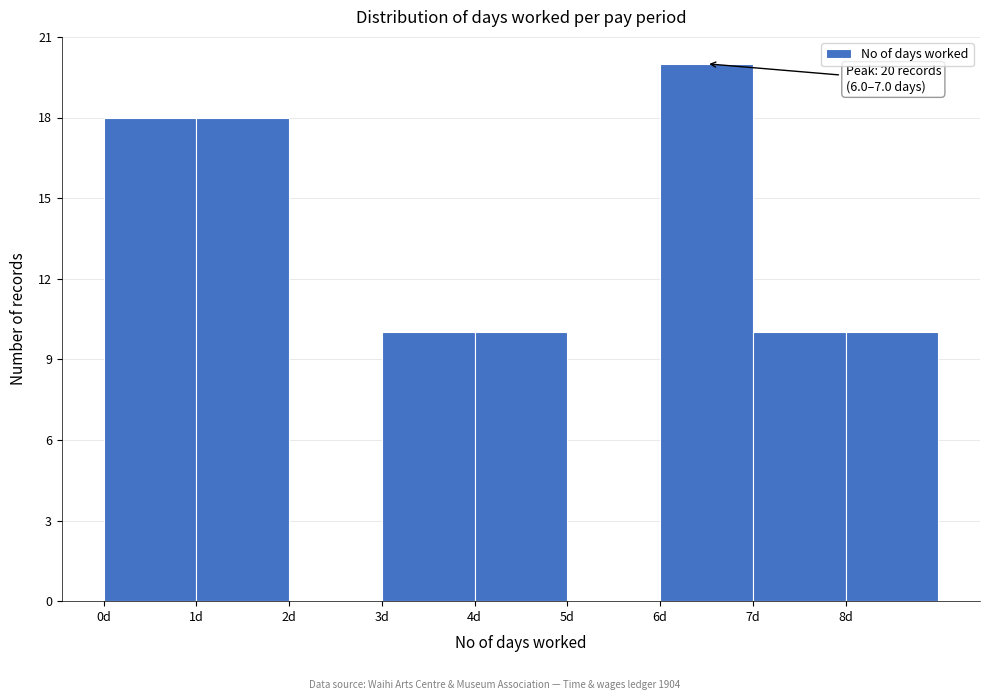

Over which range of the x-axis is the bar tallest?

6 to 7